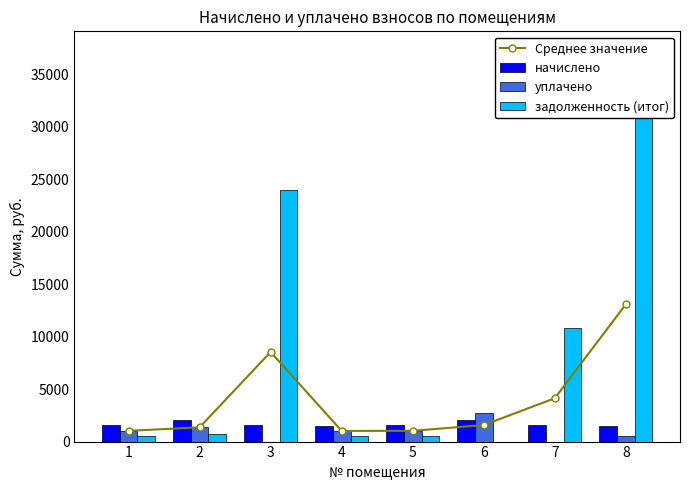

What is the difference between the maximum and minimum values in the Среднее значение series?

12068.8